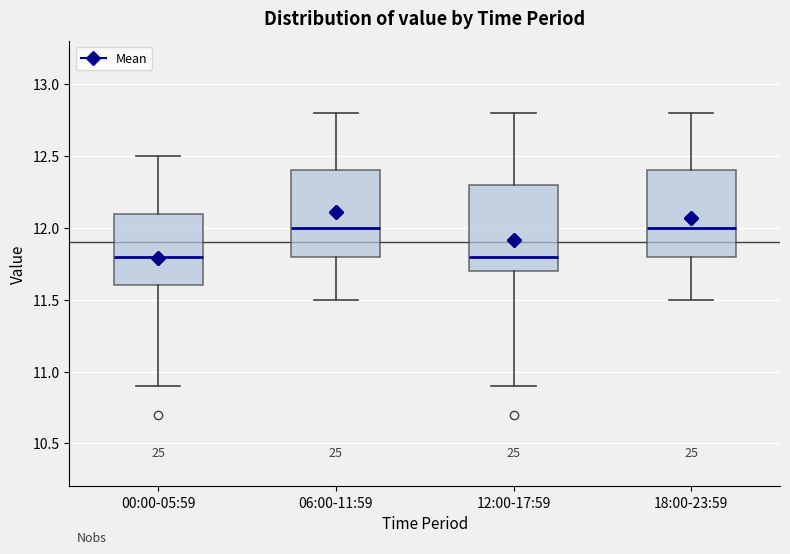

Where does the upper whisker of the box for 18:00-23:59 end on the y-axis? The values are not printed on the chart, so give them approximately, as read against the axis.

12.8